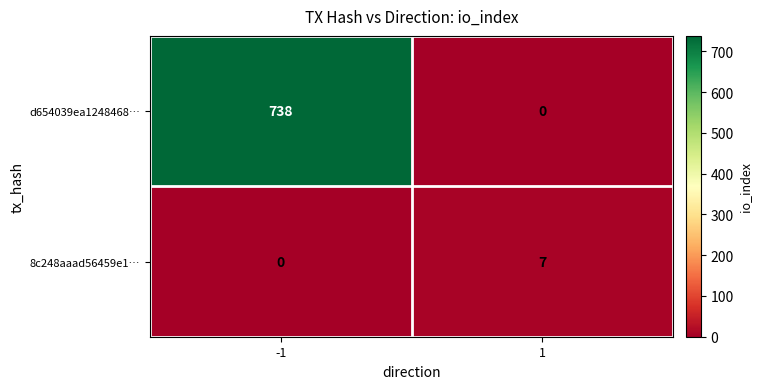

Read the d654039ea1248468… value at -1.

738